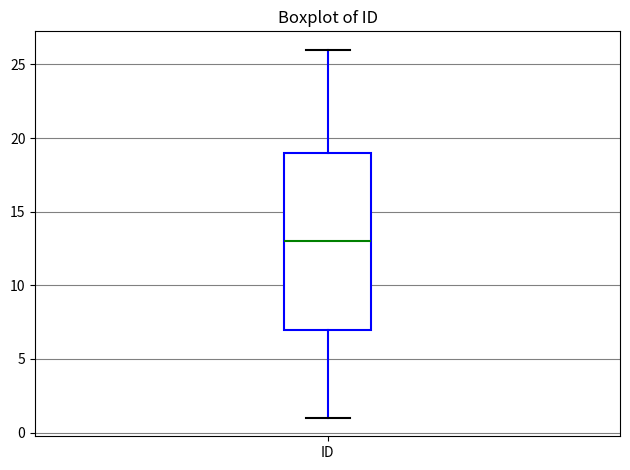

Where does the upper whisker of the box for ID end on the y-axis? The values are not printed on the chart, so give them approximately, as read against the axis.

26